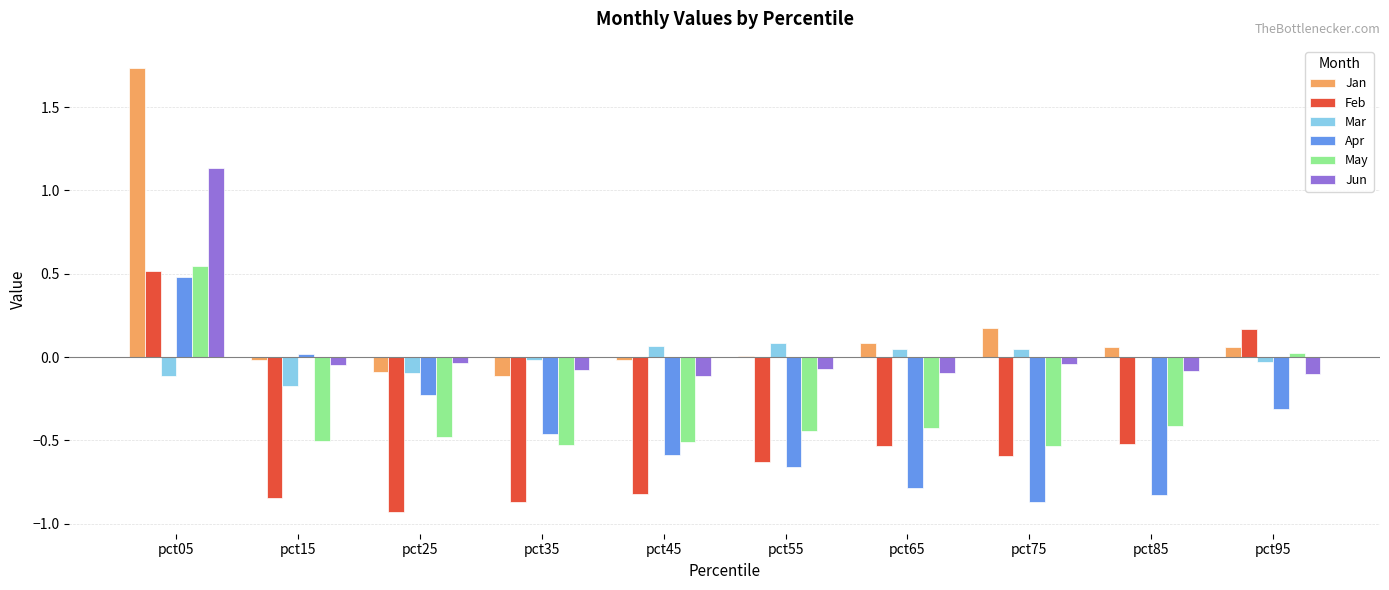

The value of May at pct75 is -0.8. True or false?

False